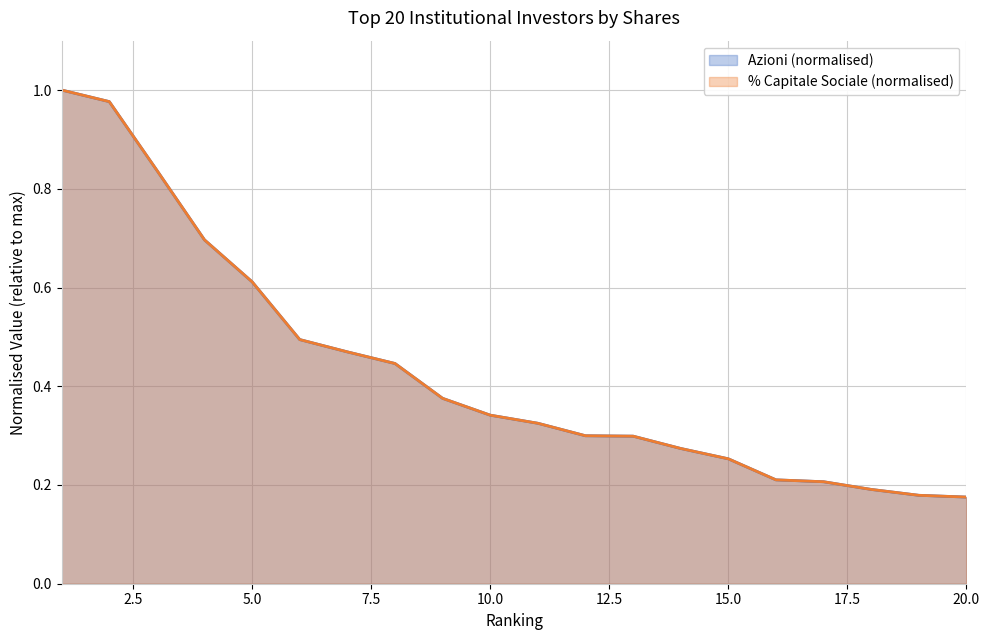

What is the approximate value at ARCA Fondi SGR S.p.A?

0.3